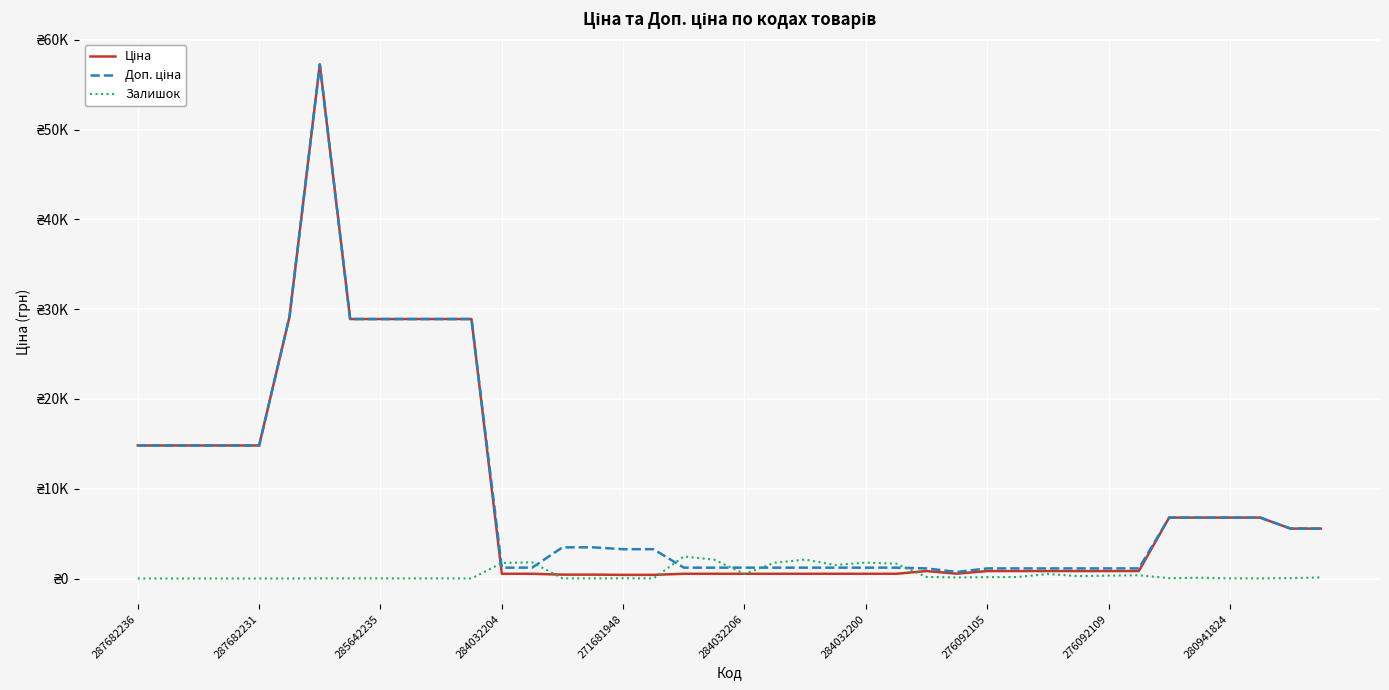

Is this an area chart (filled region under the line)?

No